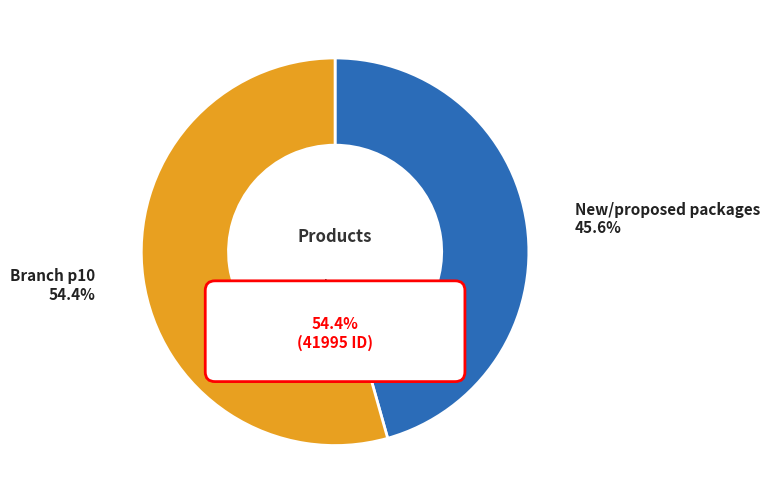

Is it true that New/proposed packages is 46% of the pie?

True